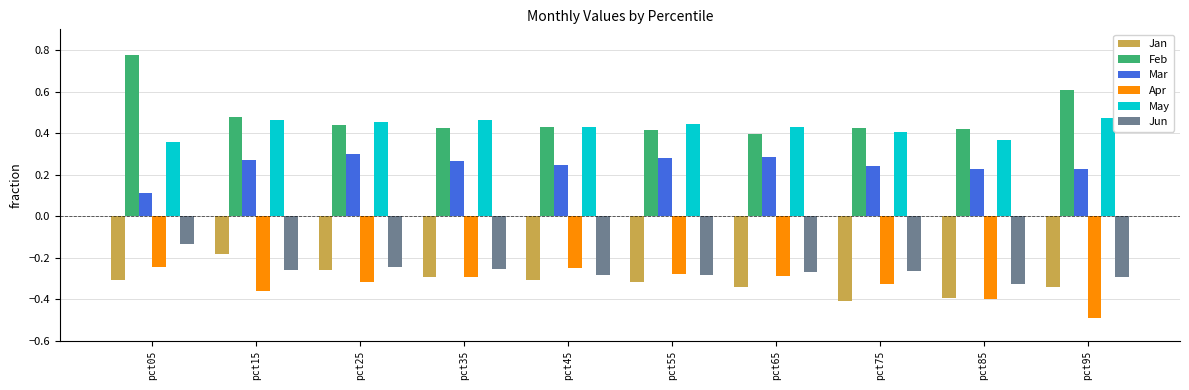

At how many categories does at least one series exceed 0?

10